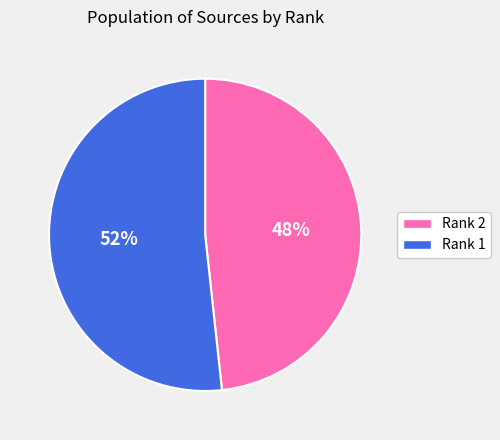

Between Rank 1 and Rank 2, which is larger?

Rank 1